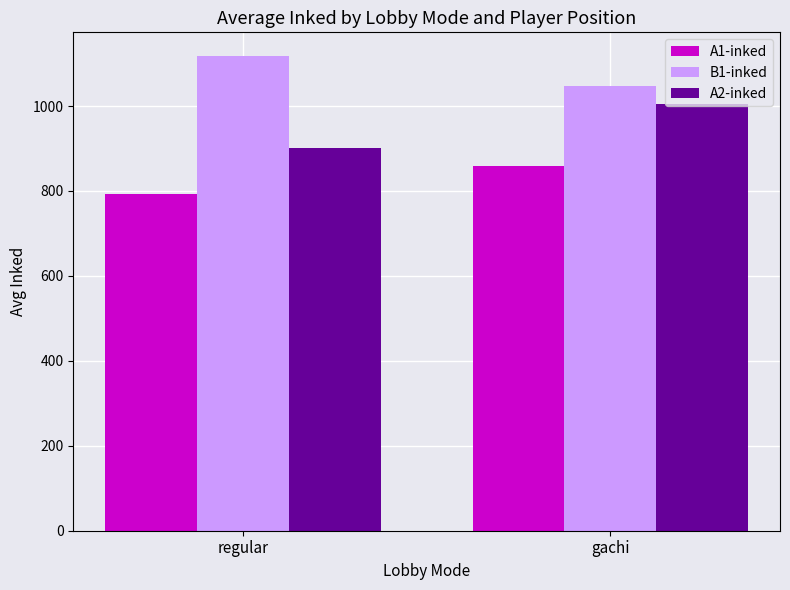

How many groups of bars are there?

2